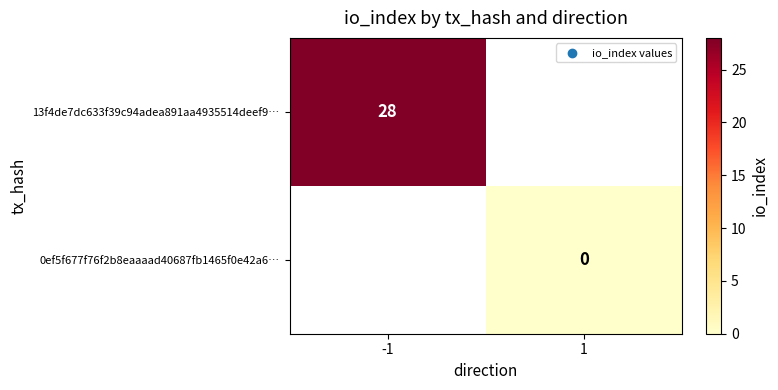

The value of 13f4de7dc633f39c94adea891aa4935514deef9… at -1 is 12. True or false?

False